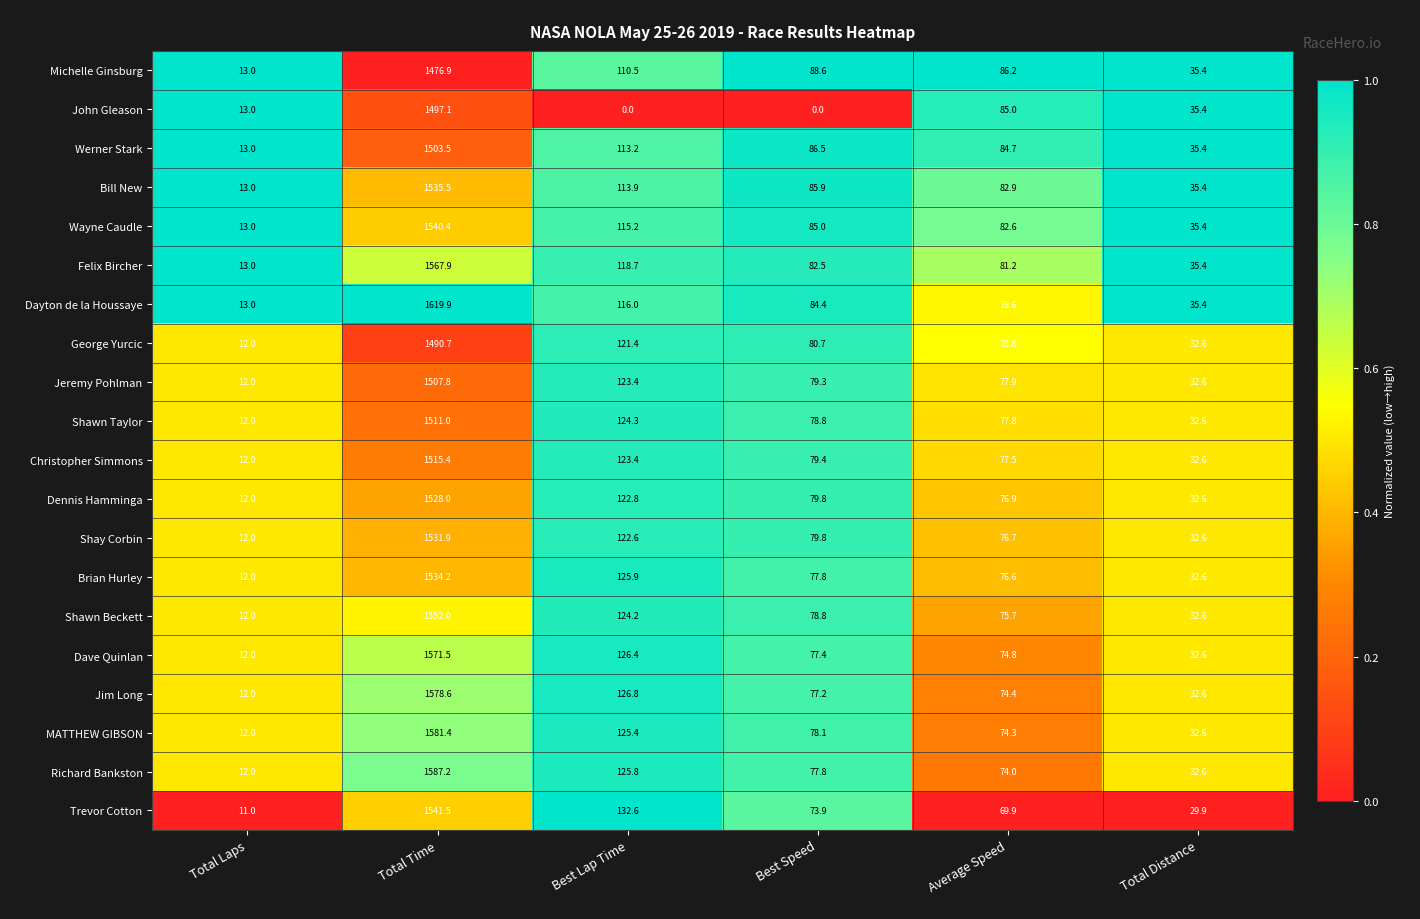

At Total Time, list the series in order from smallest to largest.

Michelle Ginsburg, George Yurcic, John Gleason, Werner Stark, Jeremy Pohlman, Shawn Taylor, Christopher Simmons, Dennis Hamminga, Shay Corbin, Brian Hurley, Bill New, Wayne Caudle, Trevor Cotton, Shawn Beckett, Felix Bircher, Dave Quinlan, Jim Long, MATTHEW GIBSON, Richard Bankston, Dayton de la Houssaye